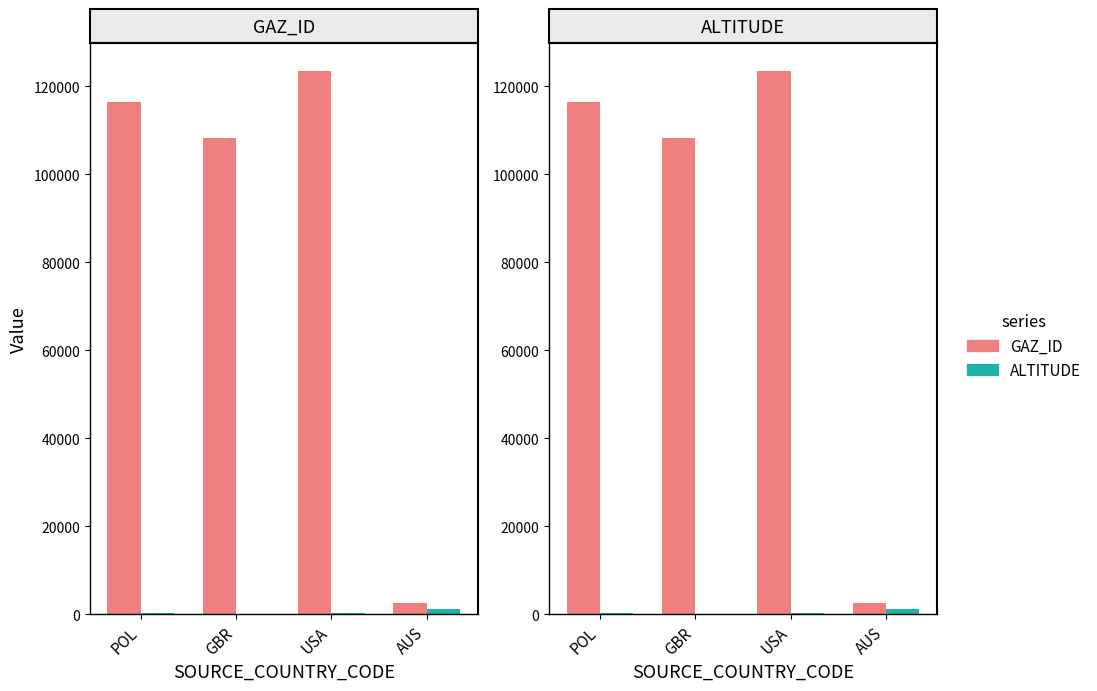

Which category has the lowest value across all series?

GBR